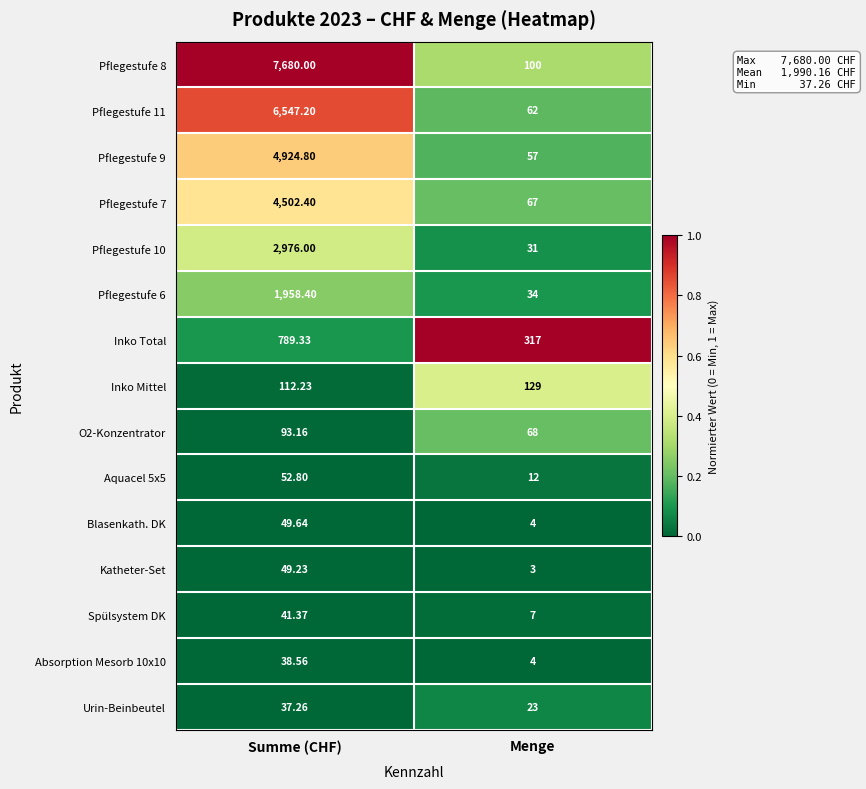

Which series has the largest total across all categories?

Pflegestufe 8